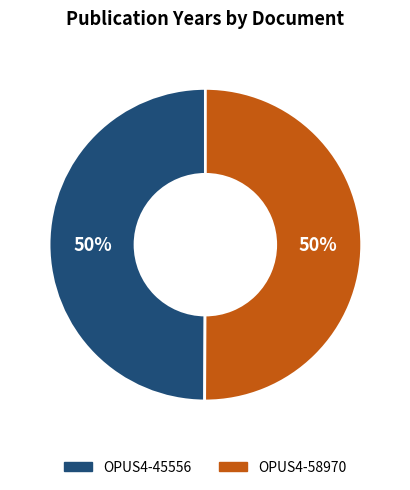

To the nearest percent, what is the combined percentage of OPUS4-58970 and OPUS4-45556?

100%